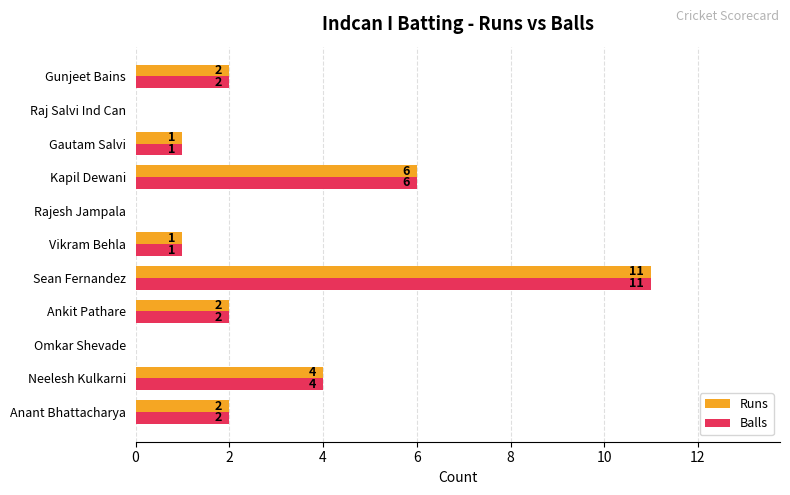

How many values in Balls are above zero?

8